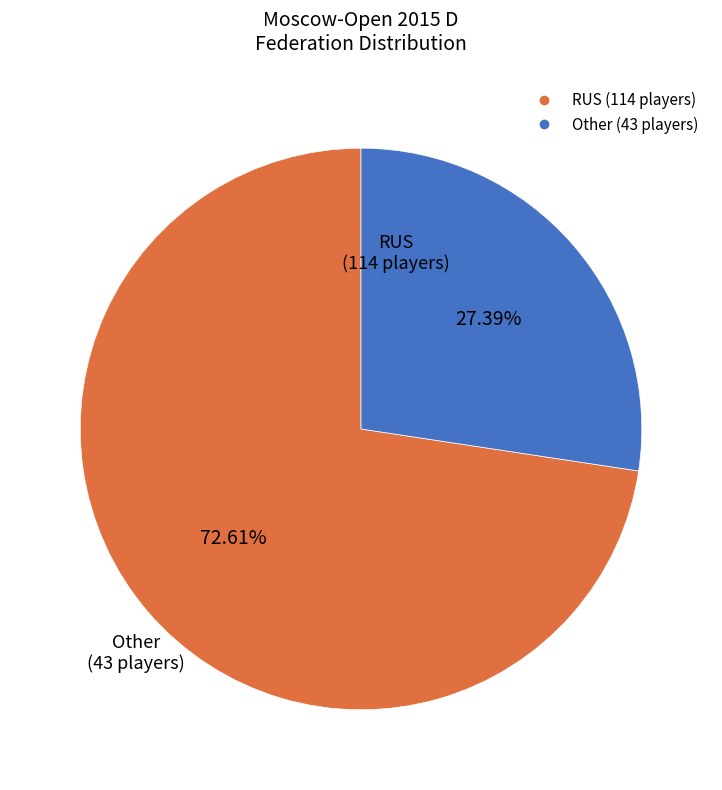

True or false: RUS accounts for 64% of the total.

False